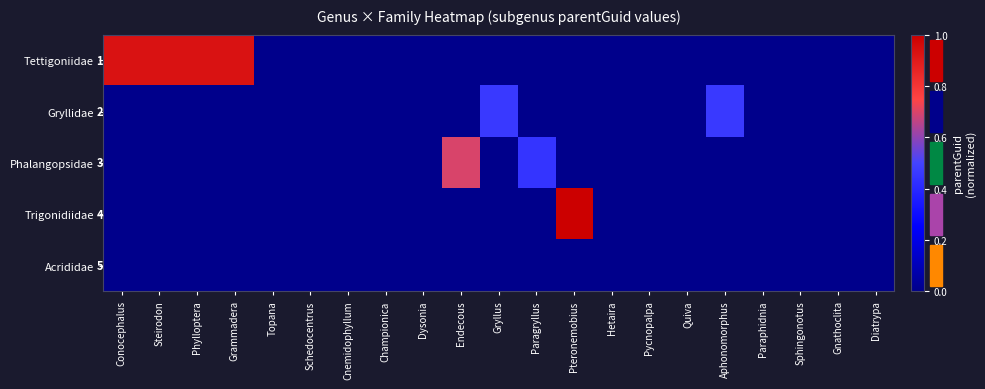

What is the difference between the maximum and minimum values in the Gryllidae series?

0.5